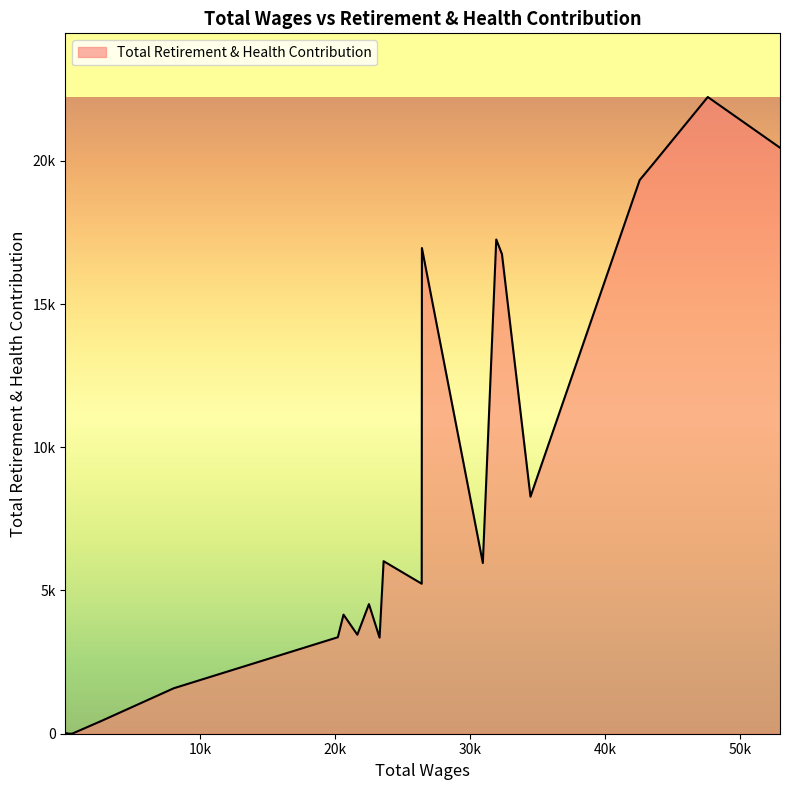

Does the chart have visible grid lines?

No